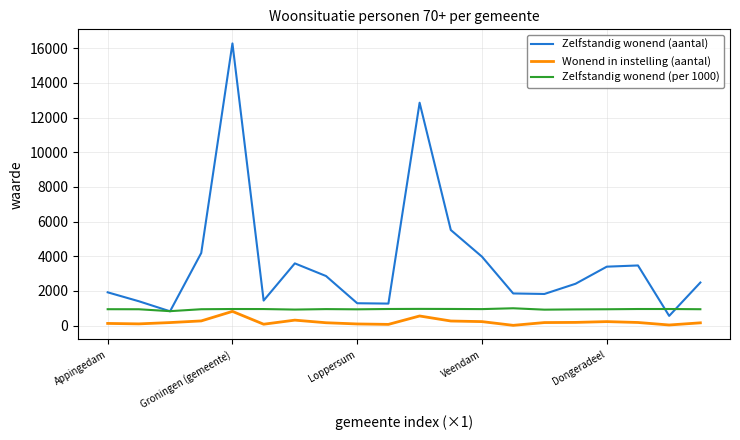

Which series has the largest range (max minus min)?

Zelfstandig wonend (aantal)